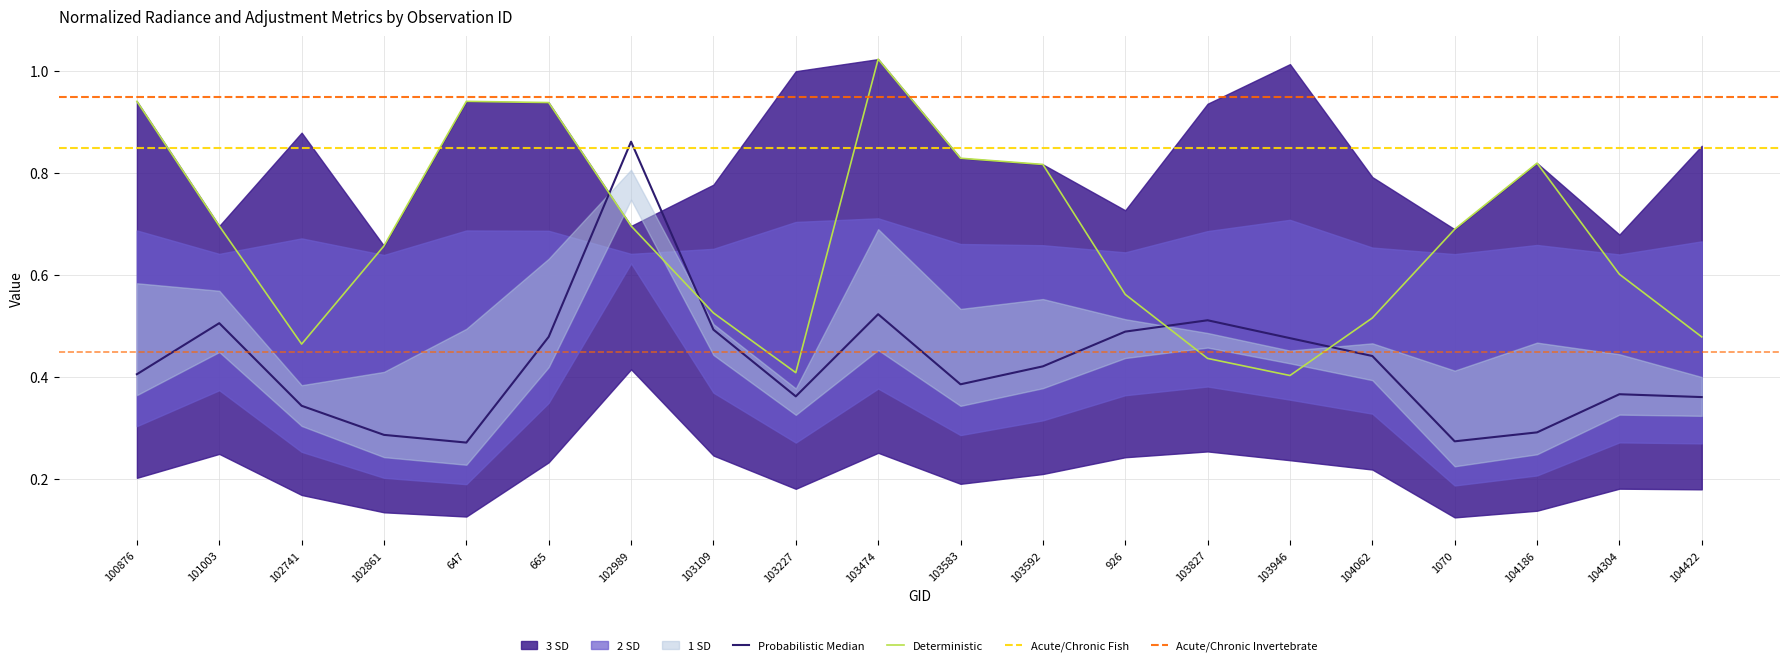

Where is the first local minimum for rade9_mult_nadir_norm?

647